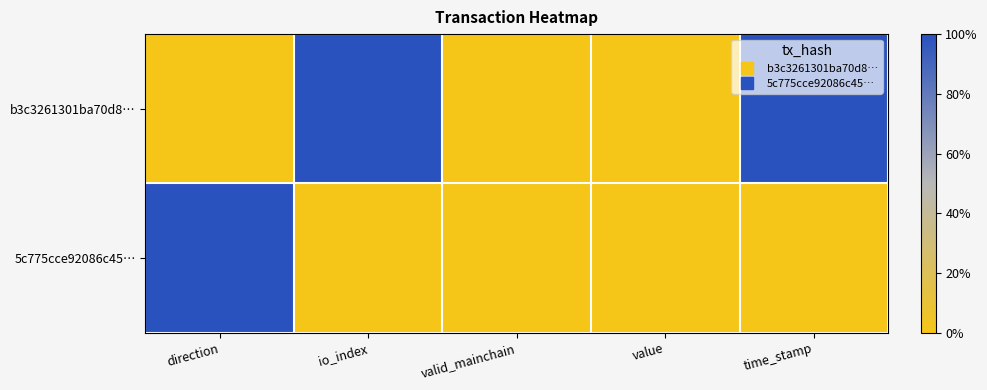

Reading left to right, list all the values displayed in this chart.

b3c3261301ba70d8…: direction=0	io_index=1	valid_mainchain=0	value=0	time_stamp=1
5c775cce92086c45…: direction=1	io_index=0	valid_mainchain=0	value=0	time_stamp=0